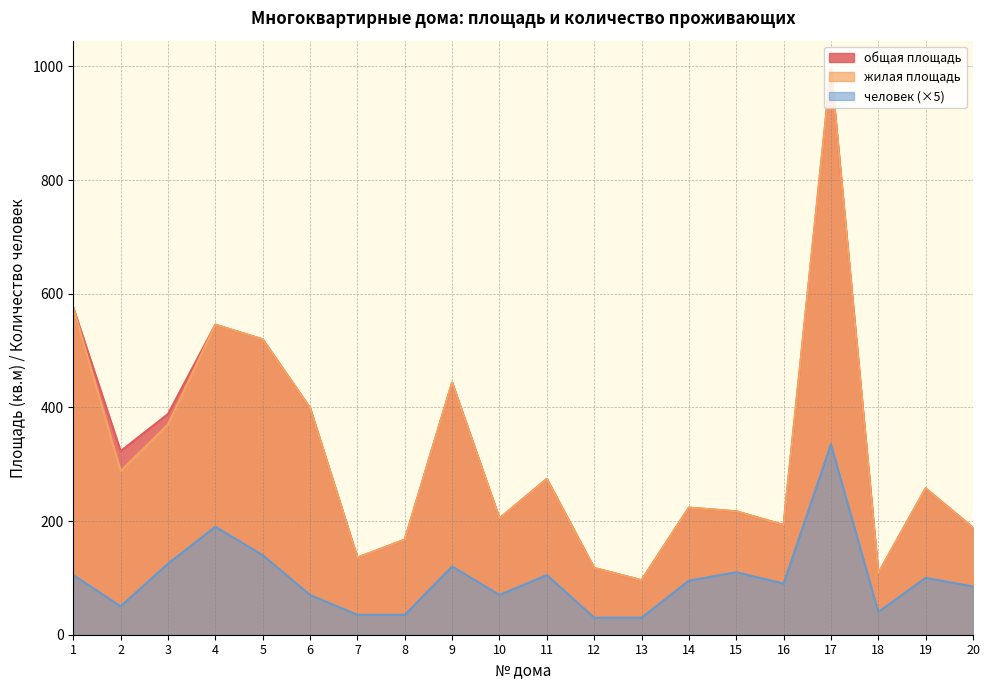

At which category does человек reach its first local valley?

2